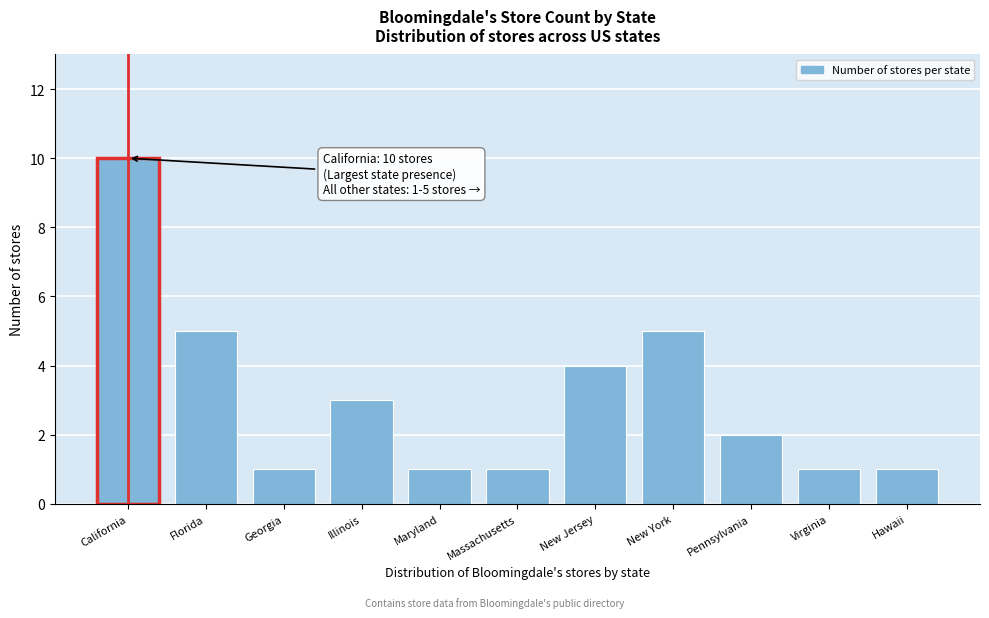

Reading left to right, list all the values displayed in this chart.

10	5	1	3	1	1	4	5	2	1	1